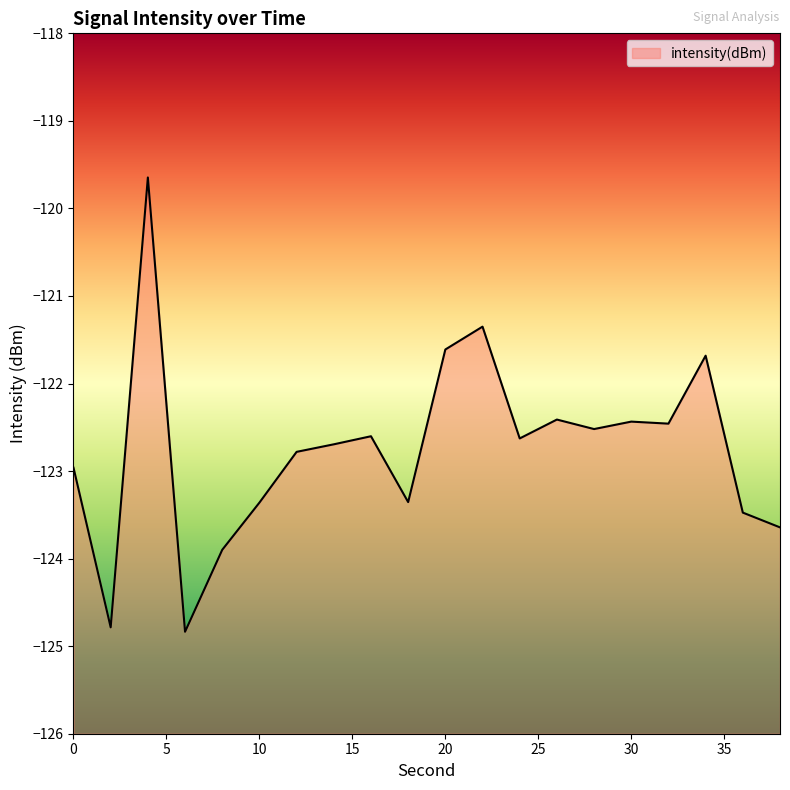

True or false: the data shows -122.5 at 32.

True